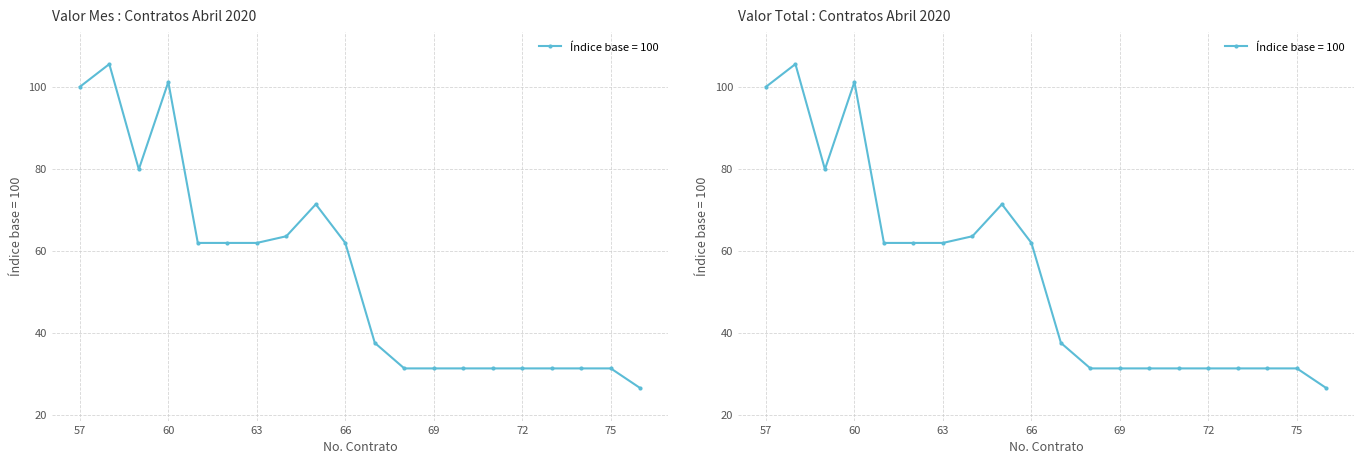

Count the number of data series in this chart.

2